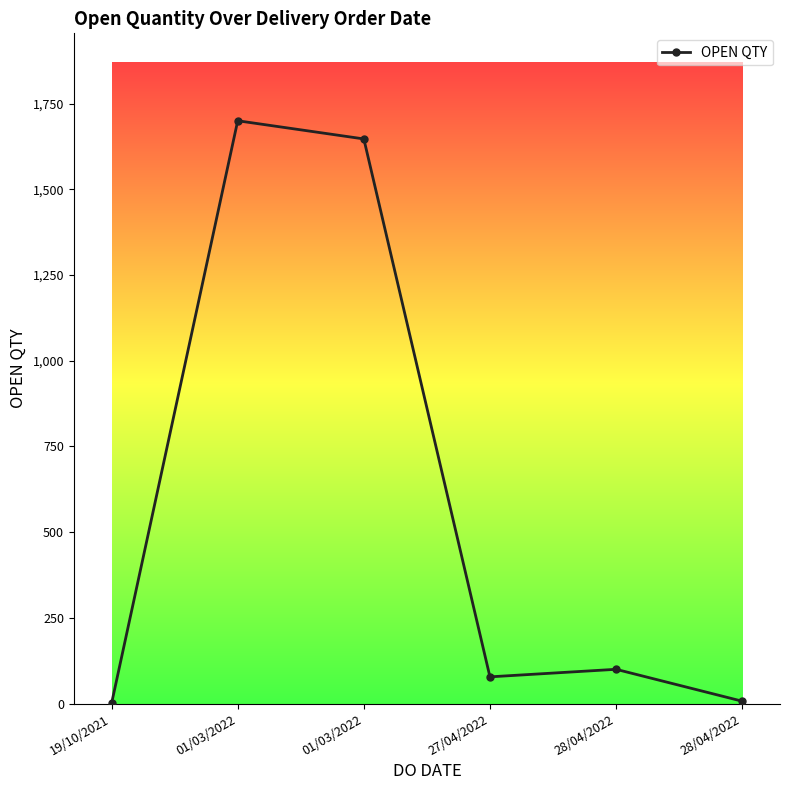

Which has a higher value, 28/04/2022 or 01/03/2022?

01/03/2022